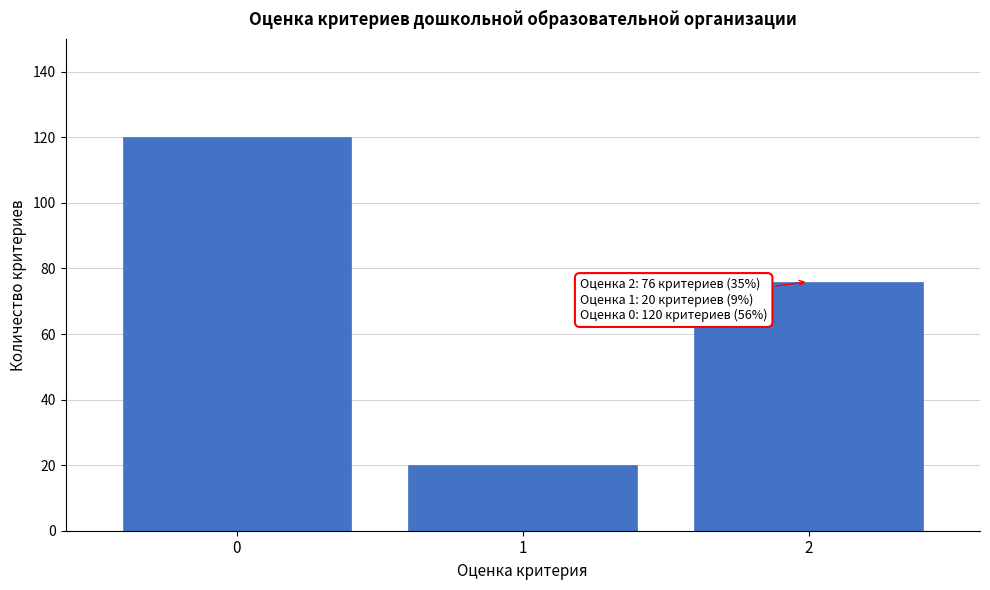

Reading left to right, transcribe all the data shown in this chart.

0=120	1=20	2=76